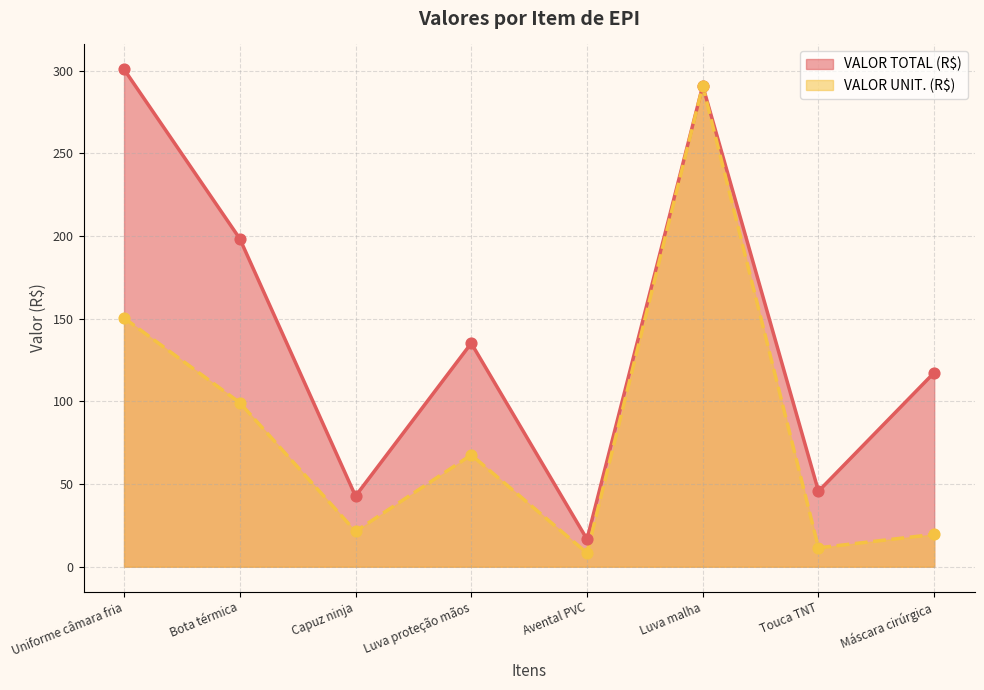

What are all the series names shown in the legend?

VALOR TOTAL (R$), VALOR UNIT. (R$)